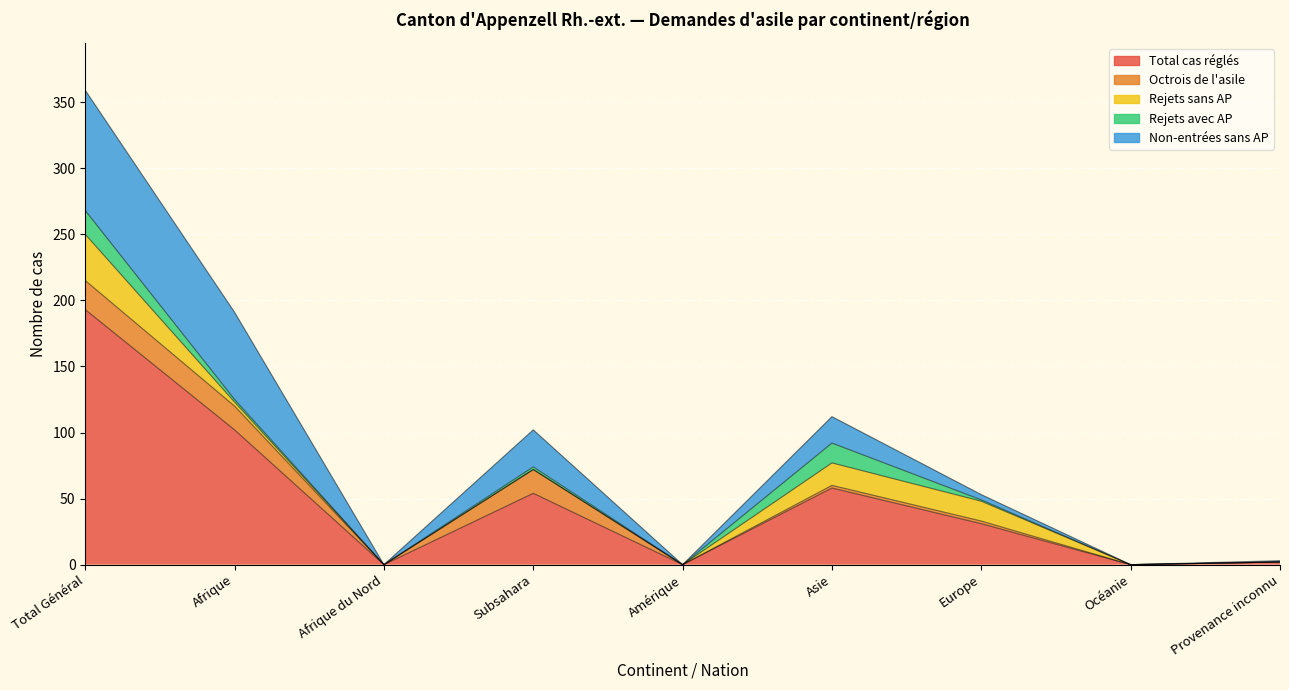

What is the value of the Total cas réglés point at the 6th from the left?

58